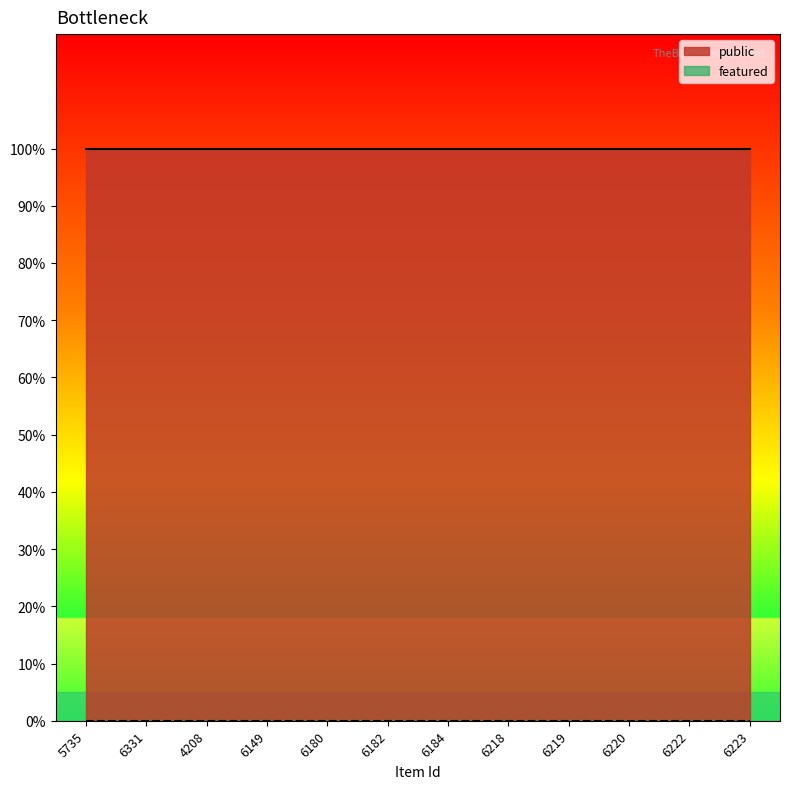

What is the sum of the public values at 6182 and 5735?

2